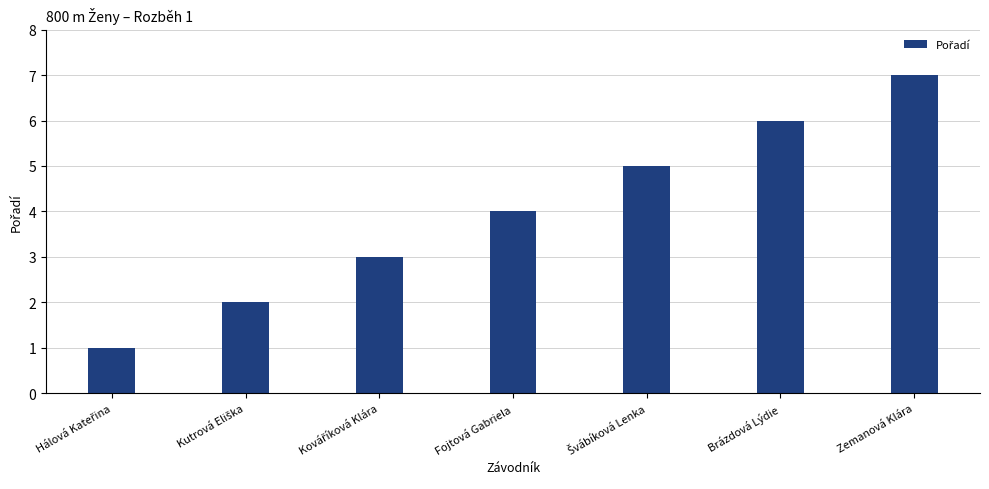

What position from the right is Fojtová Gabriela?

4